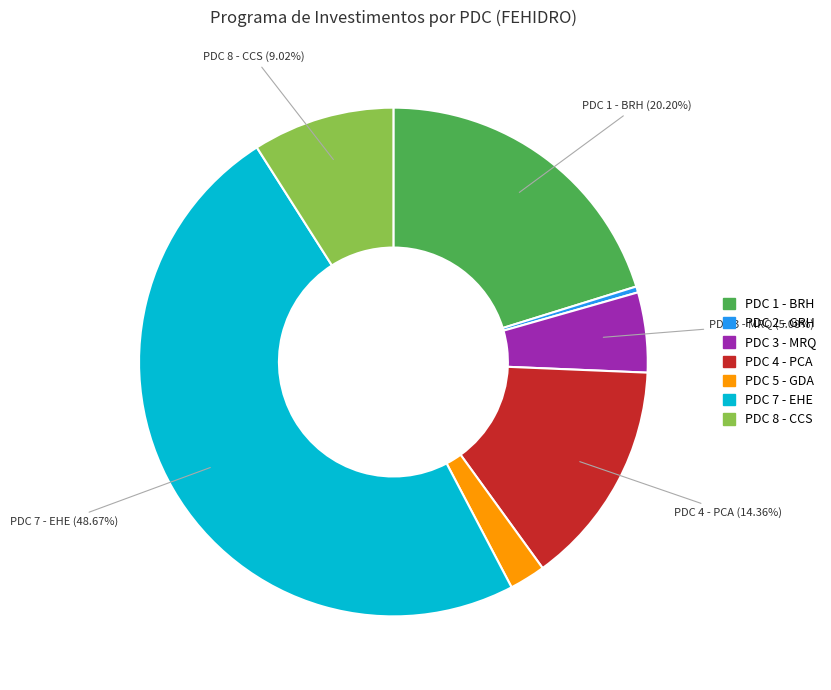

How many segments does this pie chart have?

7